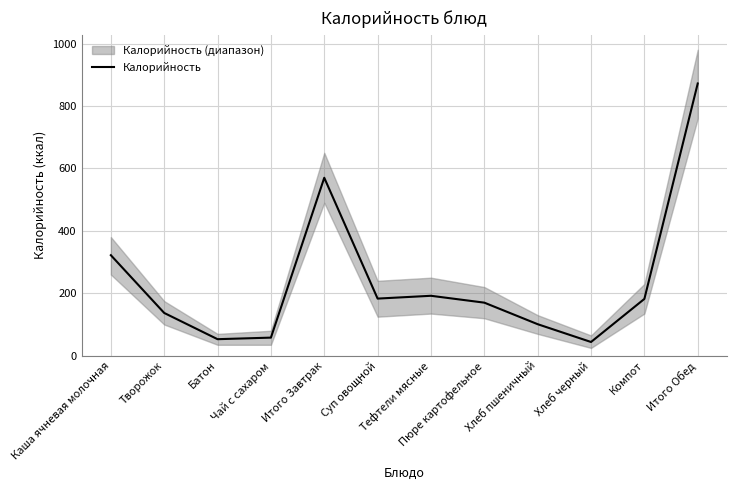

What is the greatest value displayed?

872